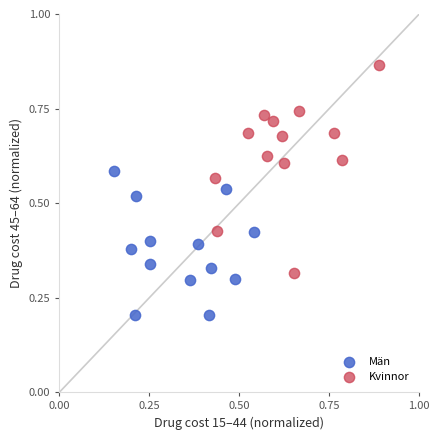

Which series reaches the maximum Y coordinate?

Kvinnor